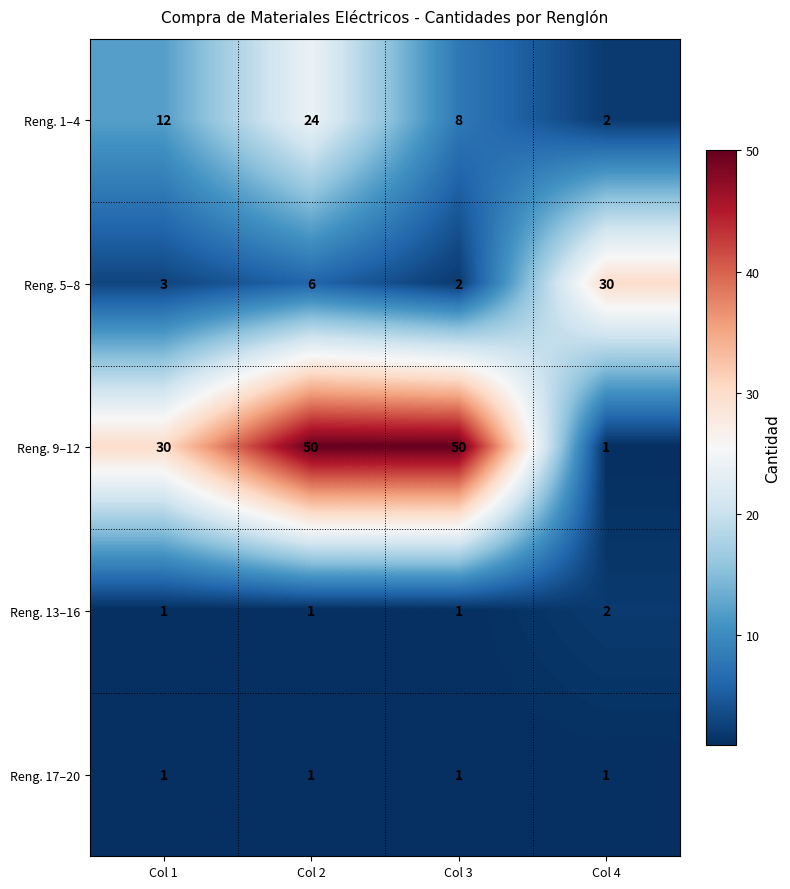

What is the maximum value for Reng. 1–4?

24